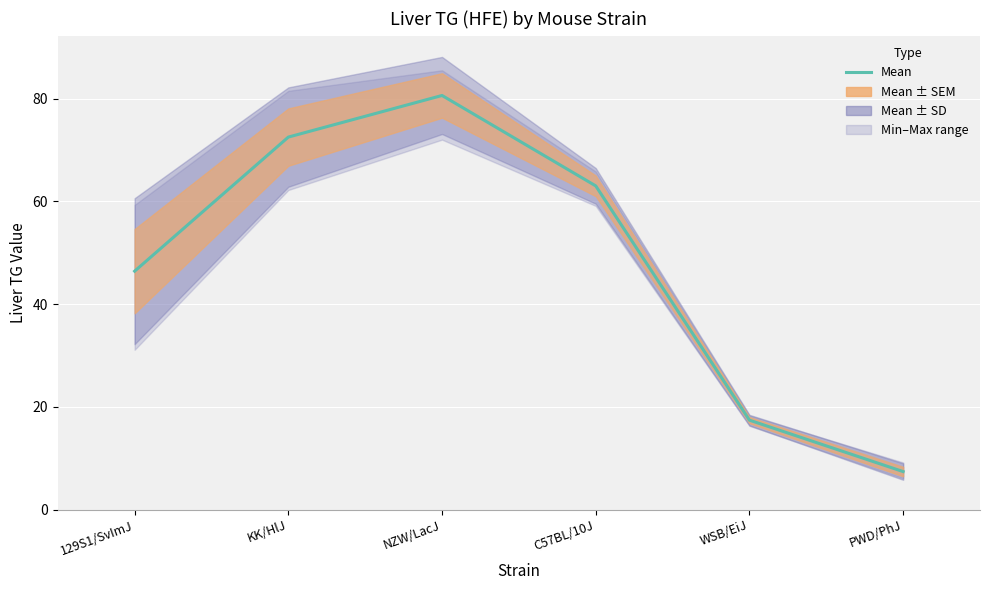

Rank the categories by value from highest to lowest.

NZW/LacJ, KK/HlJ, C57BL/10J, 129S1/SvImJ, WSB/EiJ, PWD/PhJ